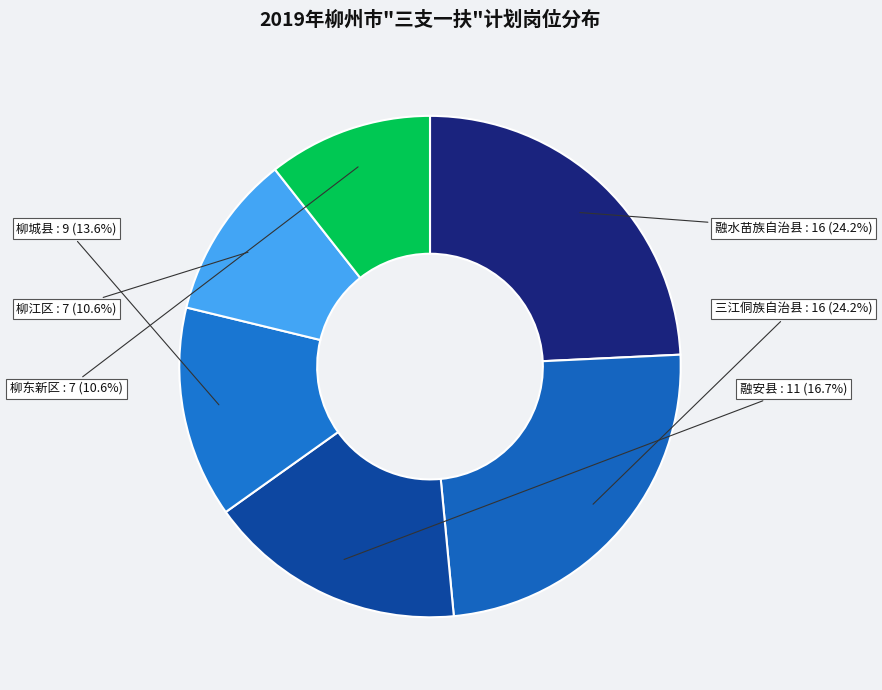

Approximately how many times larger is the value at 三江侗族自治县 compared to 柳城县?

1.8